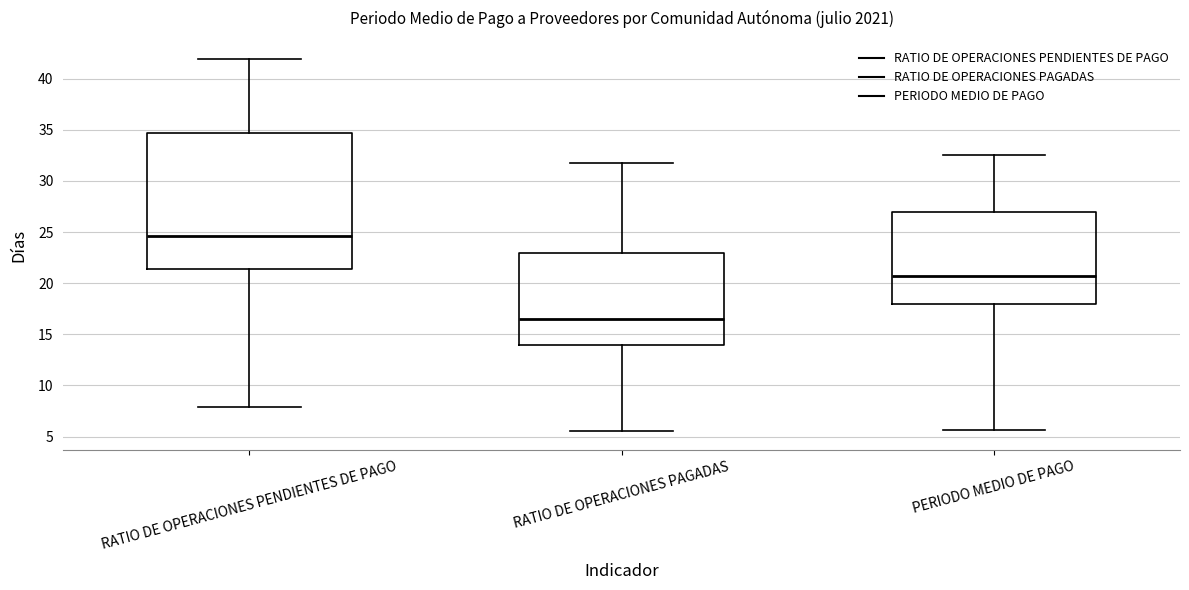

Where is the lower edge of the box for PERIODO MEDIO DE PAGO on the y-axis? The values are not printed on the chart, so give them approximately, as read against the axis.

18.0